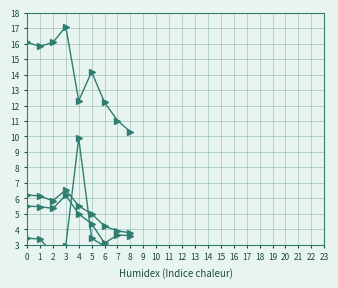

The value of Северо-Западный ФО at 4 is 5.0. True or false?

True